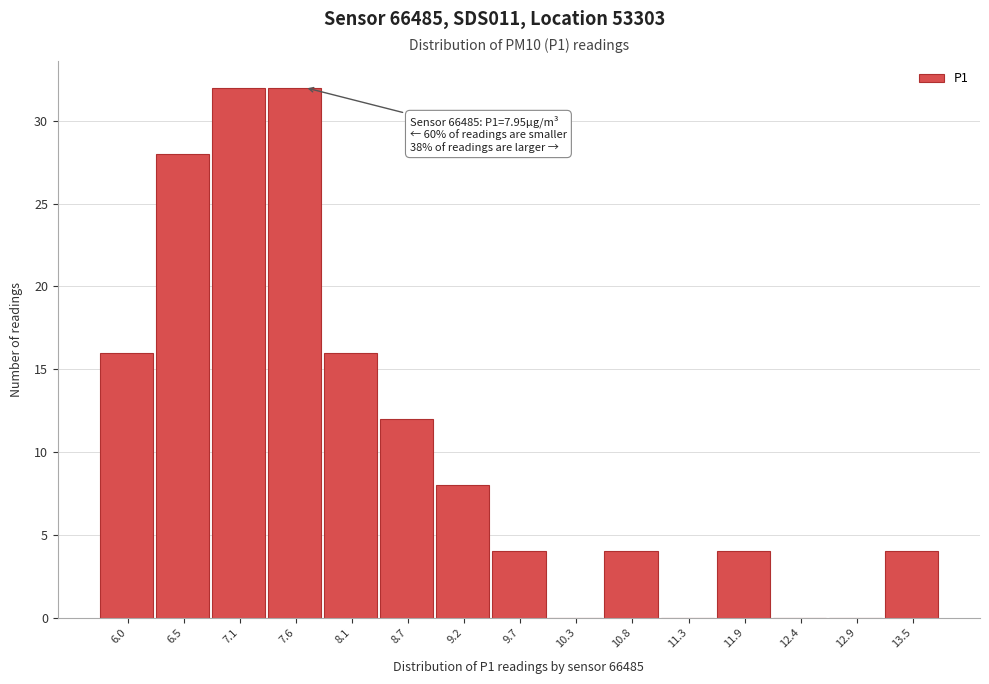

Reading left to right, extract all data points from this chart.

6.0=16	6.5=28	7.1=32	7.6=32	8.1=16	8.7=12	9.2=8	9.7=4	10.3=0	10.8=4	11.3=0	11.9=4	12.4=0	12.9=0	13.5=4